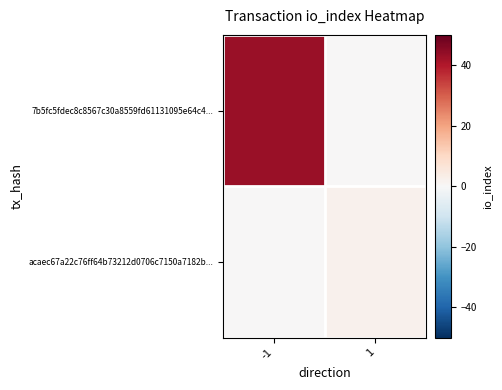

Reading left to right, list all the values displayed in this chart.

7b5fc5fdec8c8567c30a8559fd61131095e64c4...: -1=43	1=0
acaec67a22c76ff64b73212d0706c7150a7182b...: -1=0	1=2